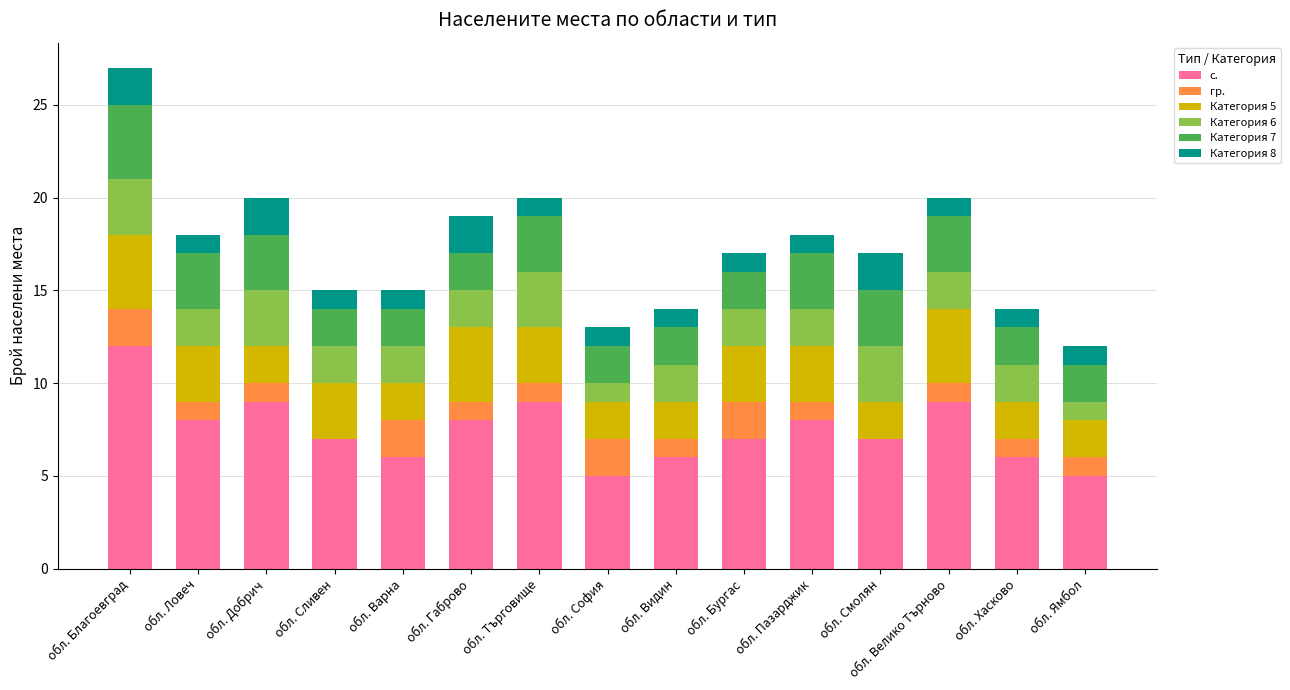

At which label does с. reach its peak?

обл. Благоевград